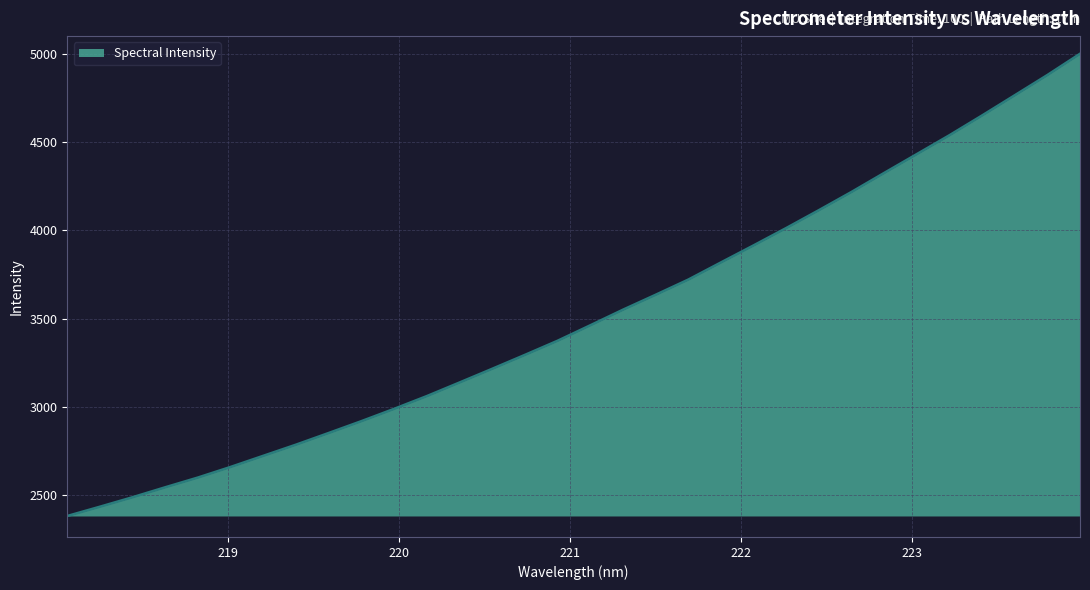

What is the difference between the maximum and minimum values?

2620.1